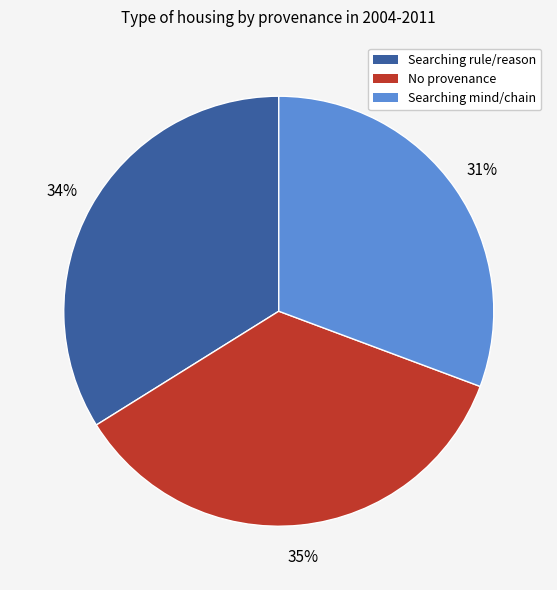

To the nearest percent, what is the average slice percentage?

33%